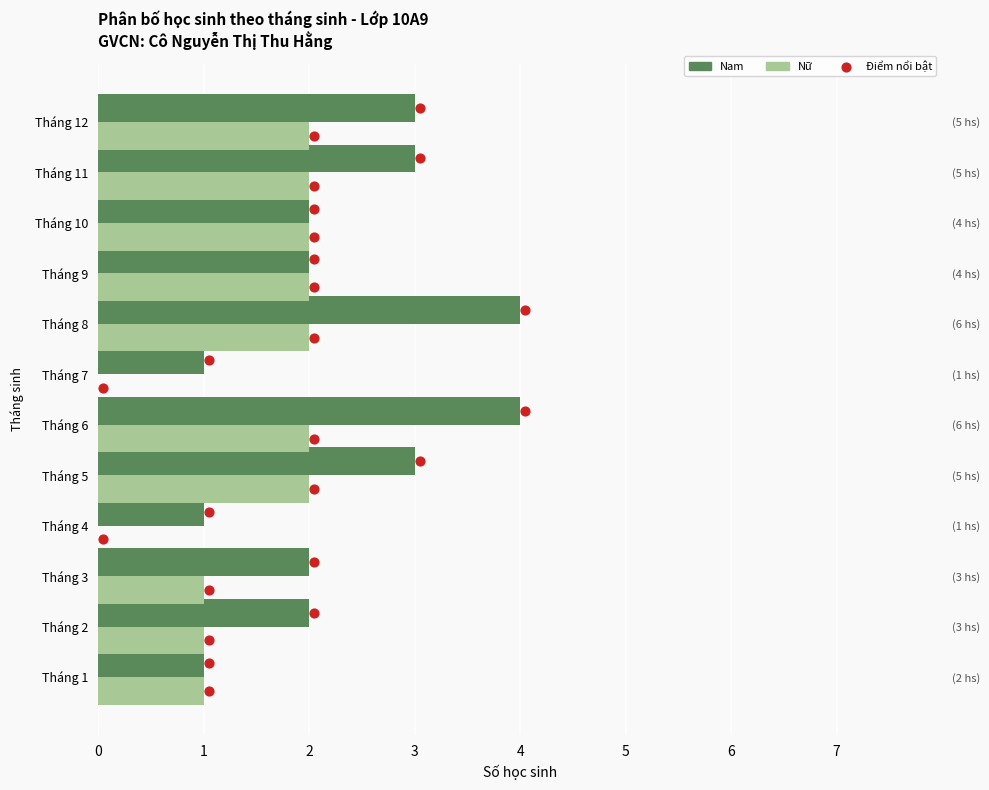

At how many categories does at least one series exceed 0?

12